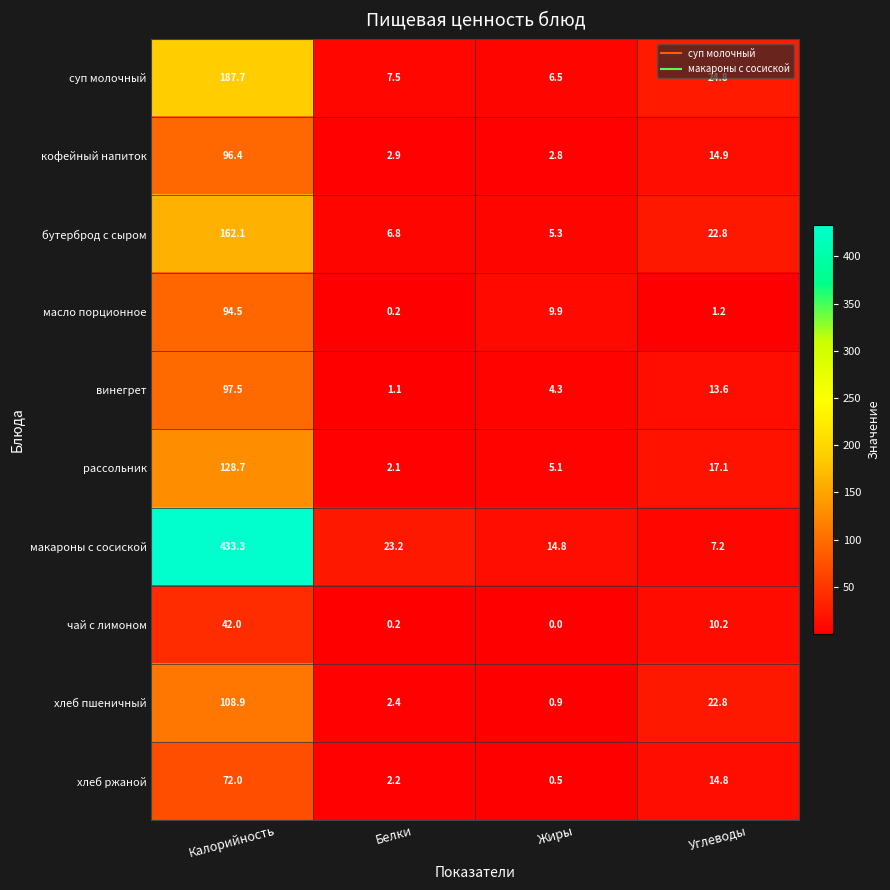

List the series in order of their peak value, lowest first.

чай с лимоном, хлеб ржаной, масло порционное, кофейный напиток, винегрет, хлеб пшеничный, рассольник, бутерброд с сыром, суп молочный, макароны с сосиской